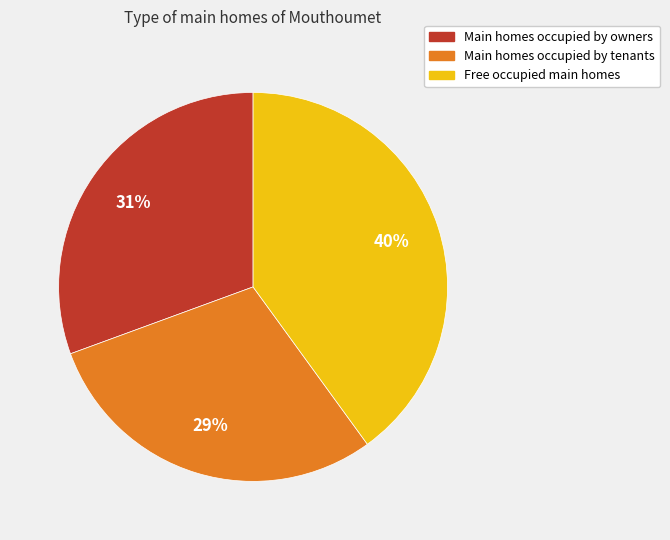

Is the sum of Main homes occupied by owners and Free occupied main homes greater than half?

Yes